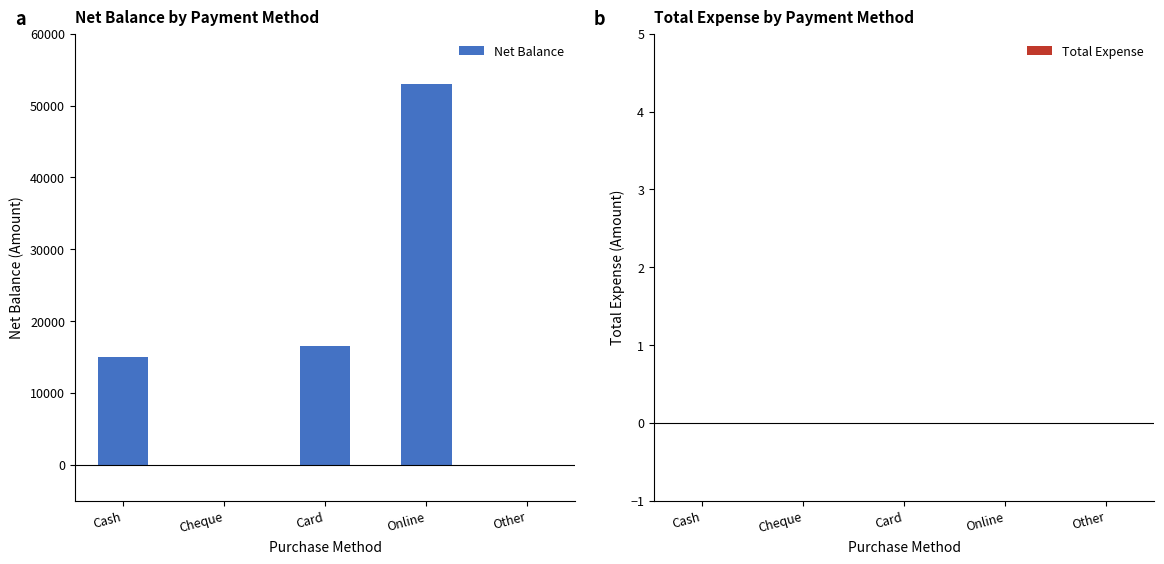

Which label corresponds to the largest value in the chart?

Online